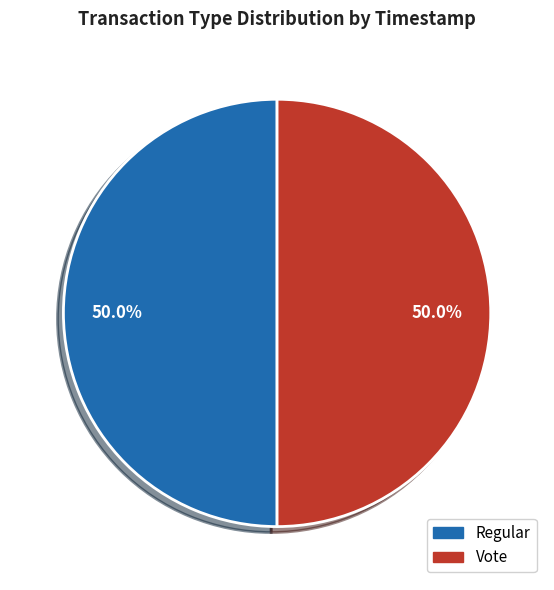

How many segments does this pie chart have?

2